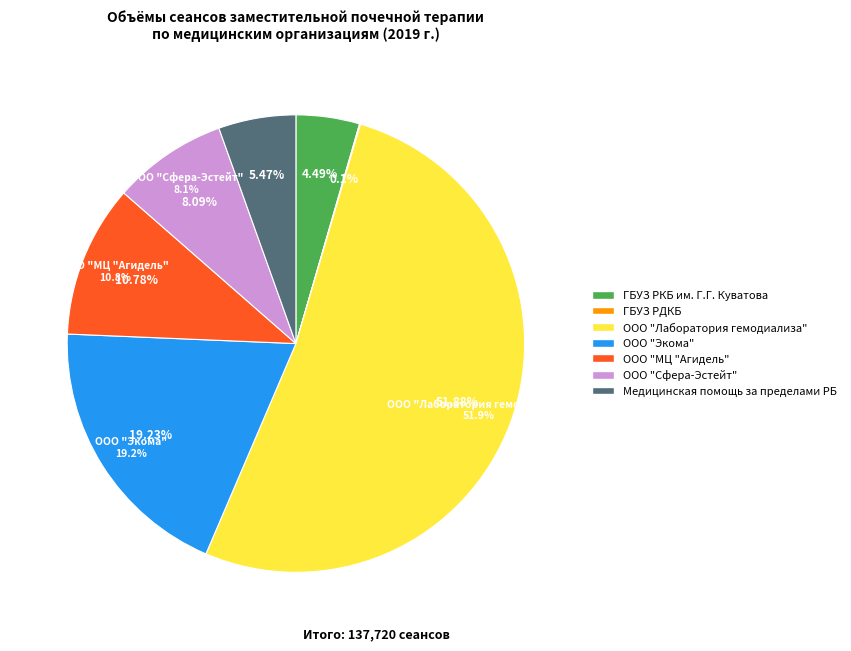

Combined, what portion of the pie is ГБУЗ РКБ им. Г.Г. Куватова and ГБУЗ РДКБ?

4.6%